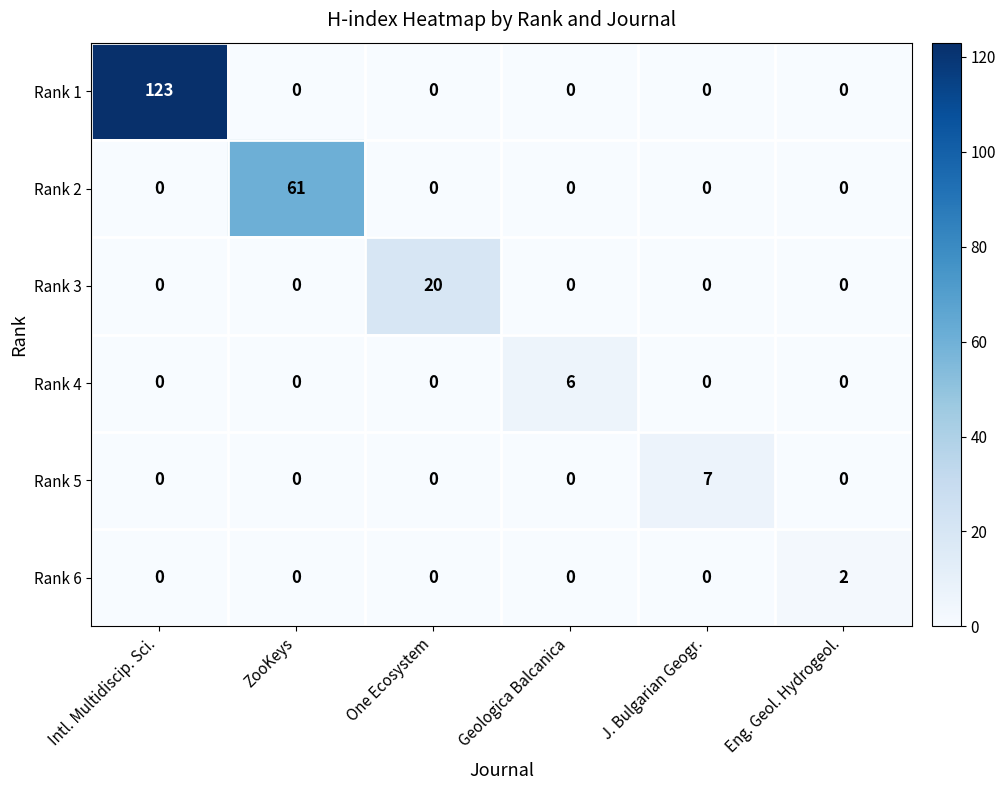

How many Rank 4 values are between 0 and 1?

5